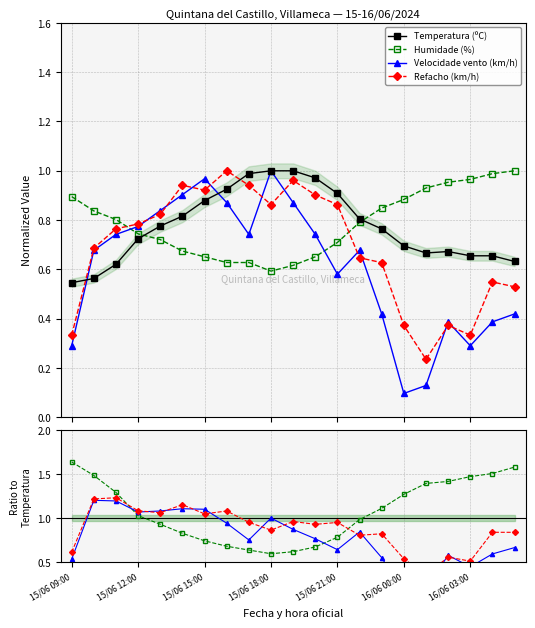

The value of Velocidade vento (km/h) at 15/06 16:00 is 0.9. True or false?

True